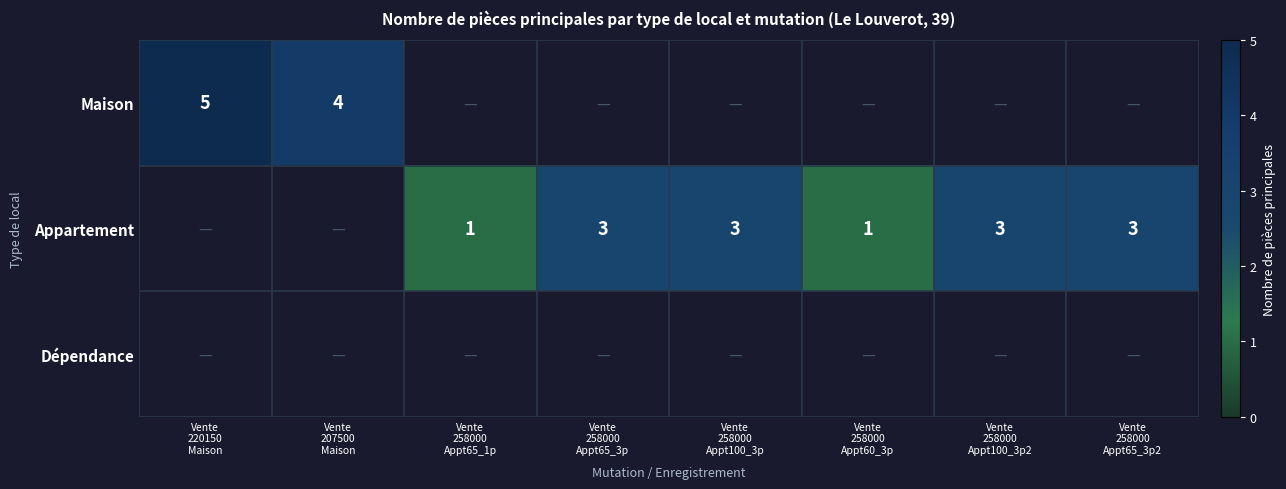

Rank the series by their maximum value, from highest to lowest.

Maison, Appartement, Dépendance